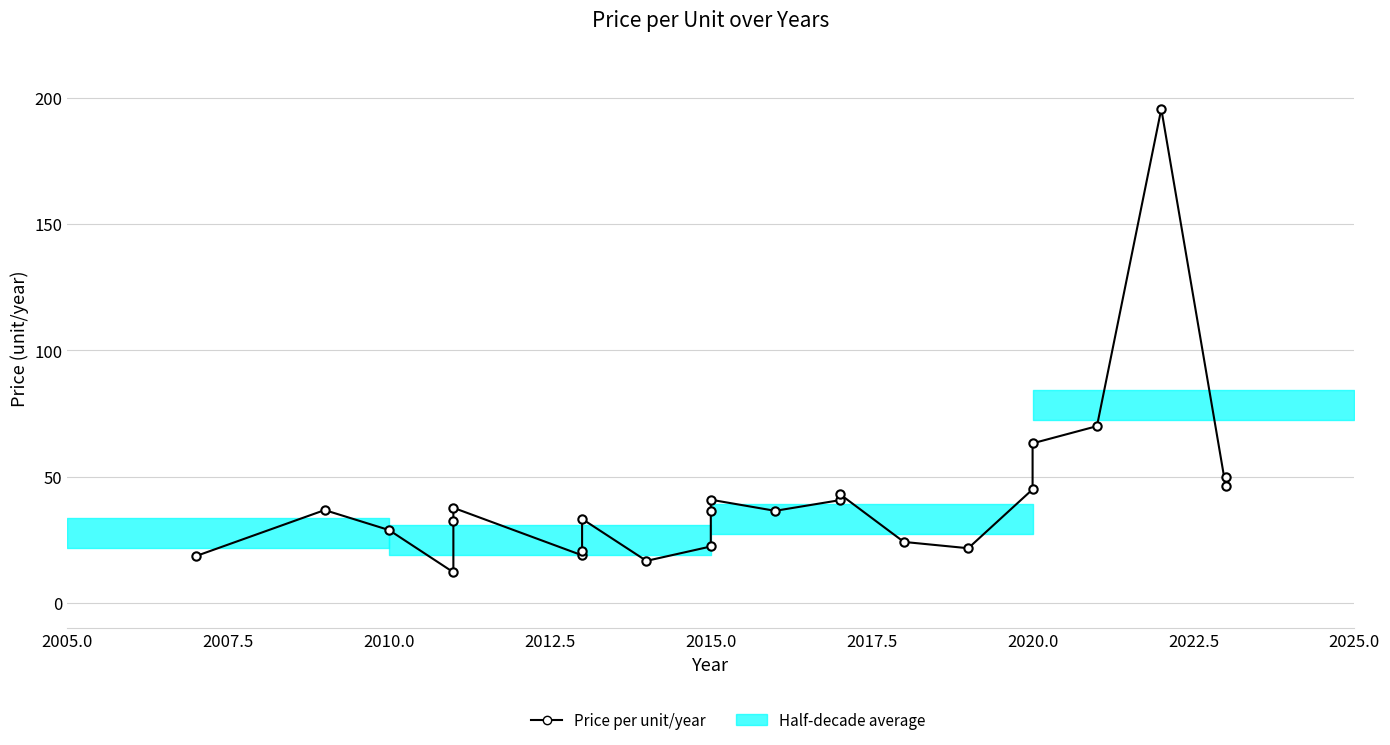

What is the minimum value shown in the chart?

12.2